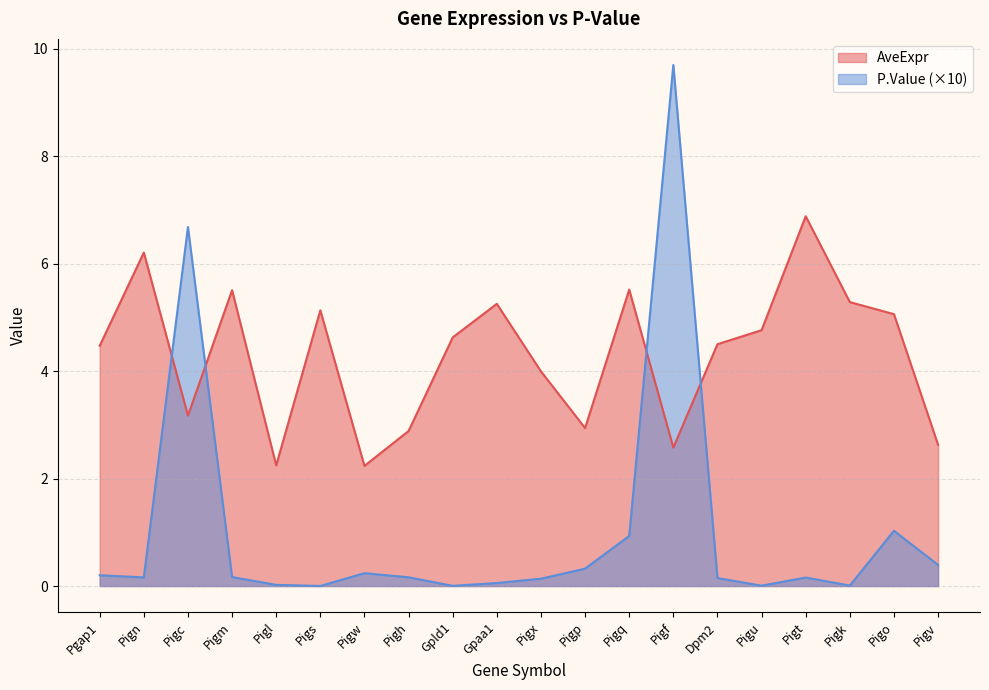

Between Pigq and Pigo, which is larger?

Pigq